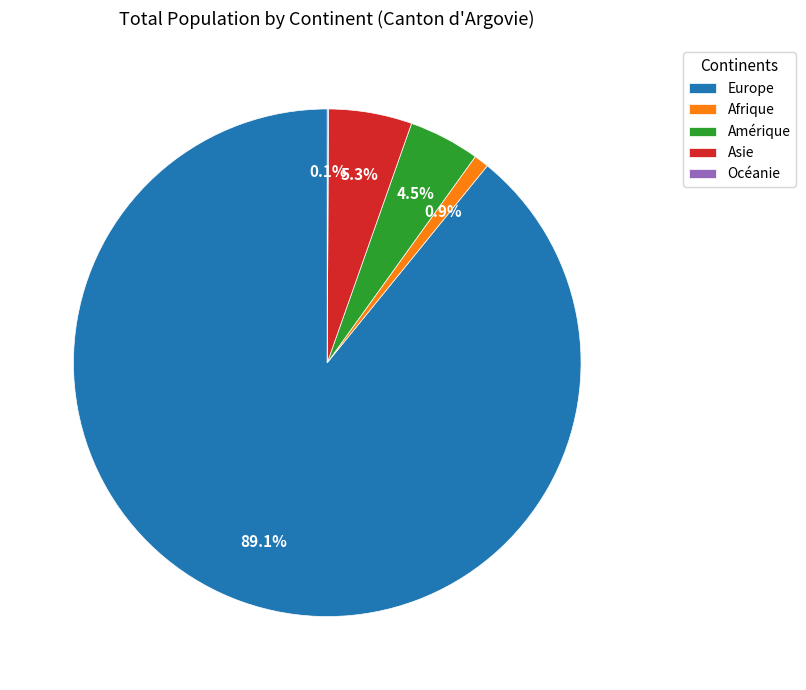

What is the majority slice?

Europe